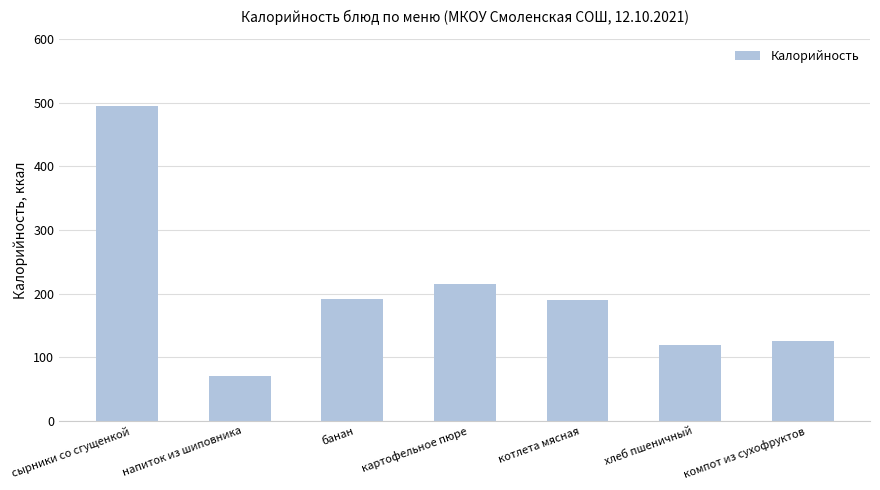

What is the label of the 4th bar from the left?

картофельное пюре